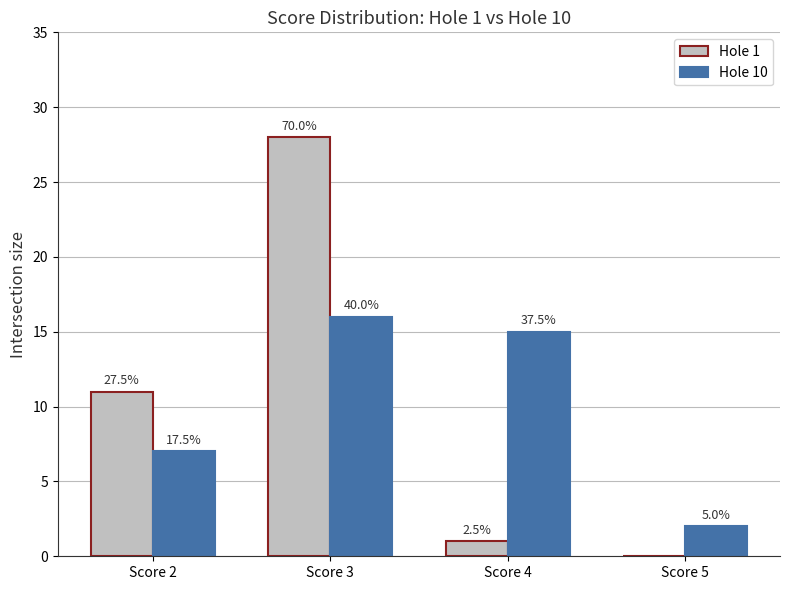

Reading left to right, extract all data points from this chart.

Hole 1: Score 2=11	Score 3=28	Score 4=1	Score 5=0
Hole 10: Score 2=7	Score 3=16	Score 4=15	Score 5=2